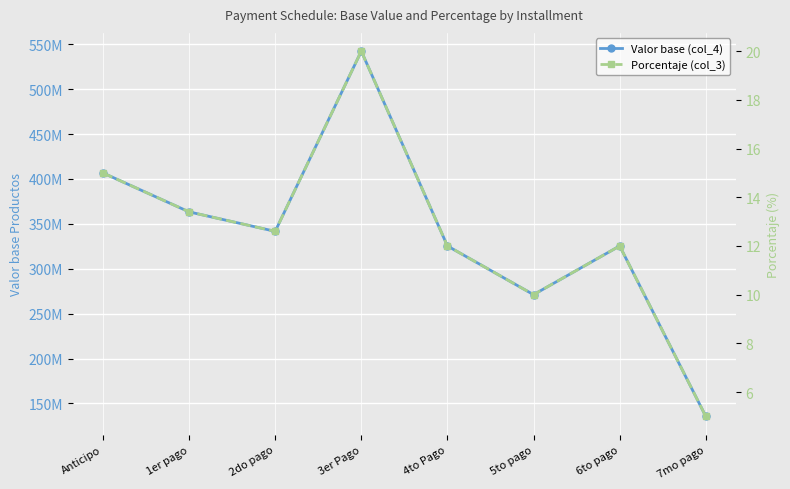

What is the total value across all series at 4to Pago?

325399249.9